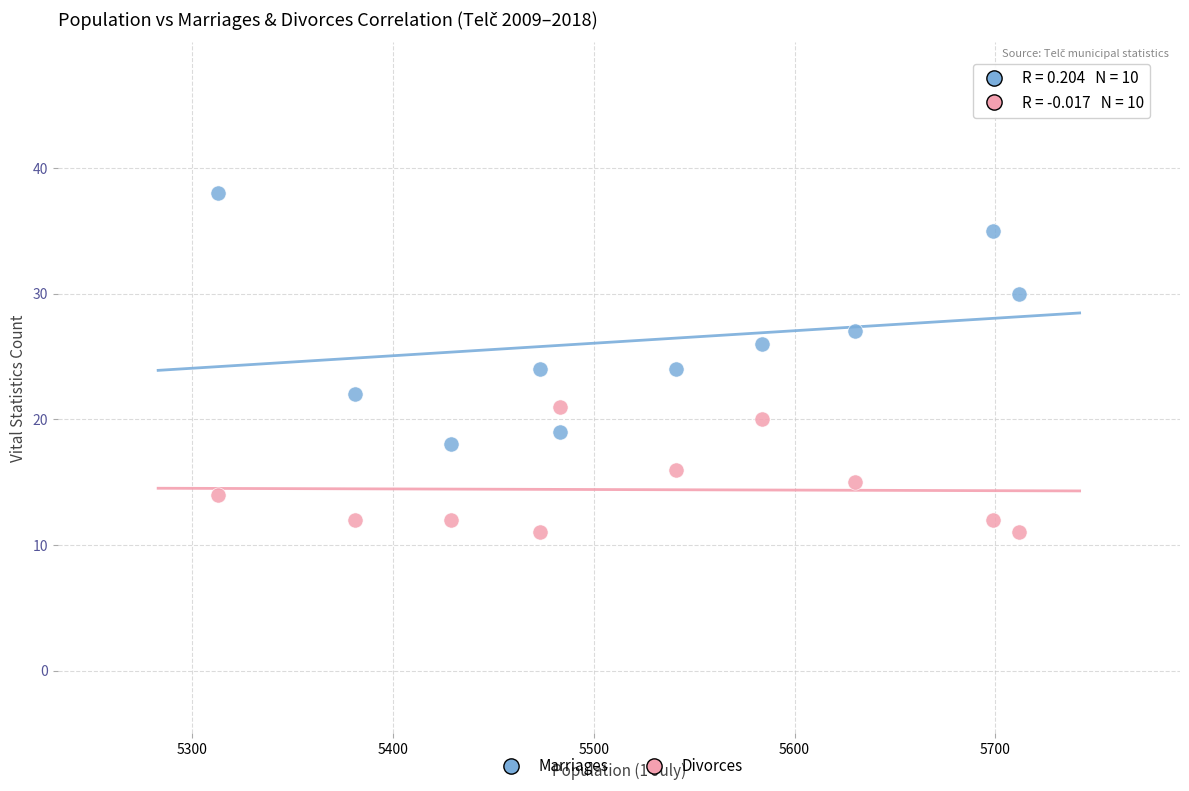

Which series contains the lowest Y value?

Divorces